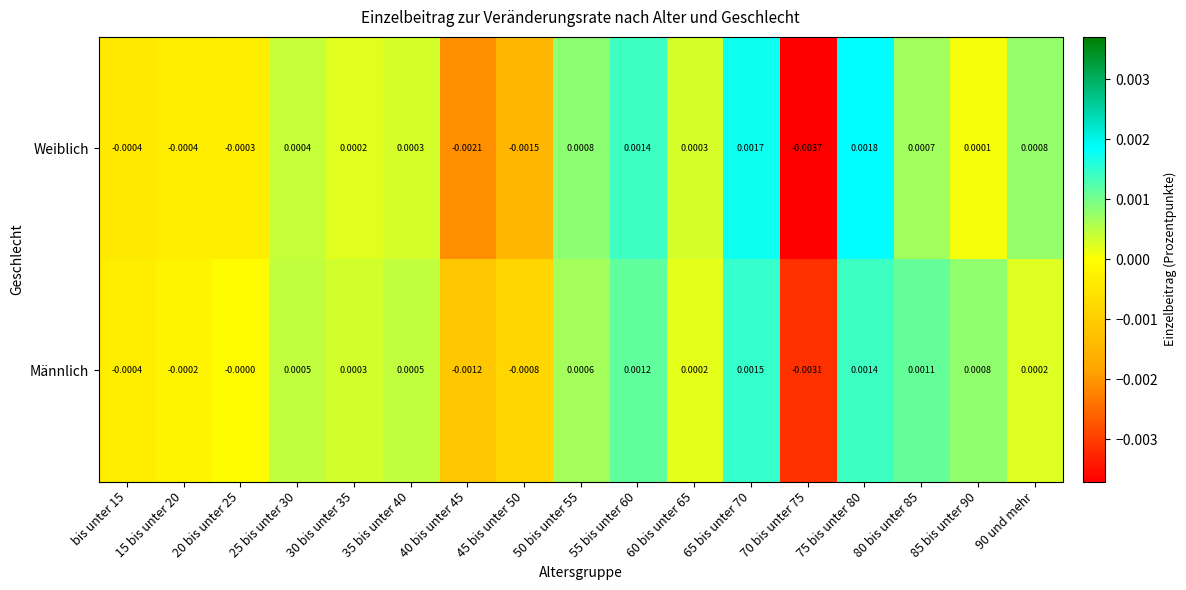

Which series has the largest total across all categories?

Männlich